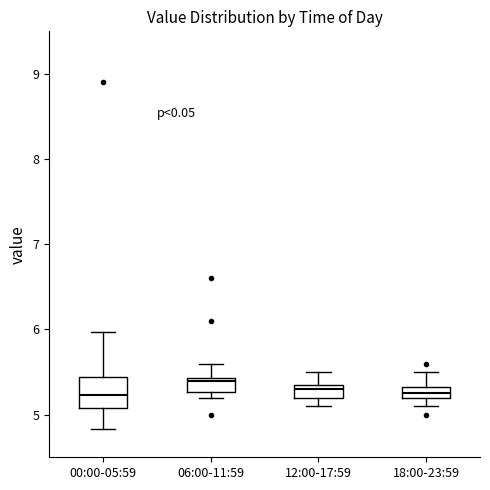

Where is the lower edge of the box for 06:00-11:59 on the y-axis? The values are not printed on the chart, so give them approximately, as read against the axis.

5.3